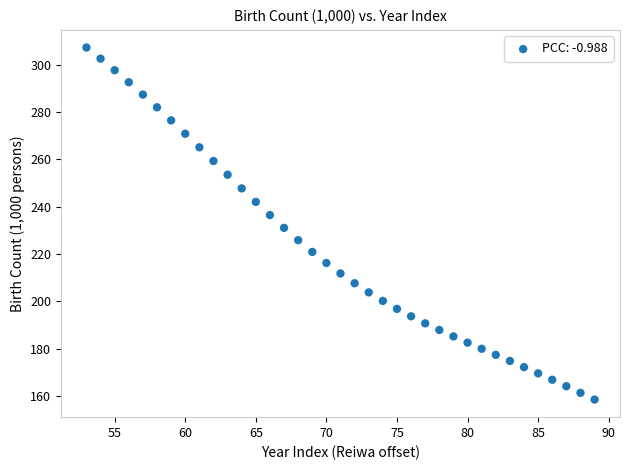

What is the range of X values (max minus min)?

36.0